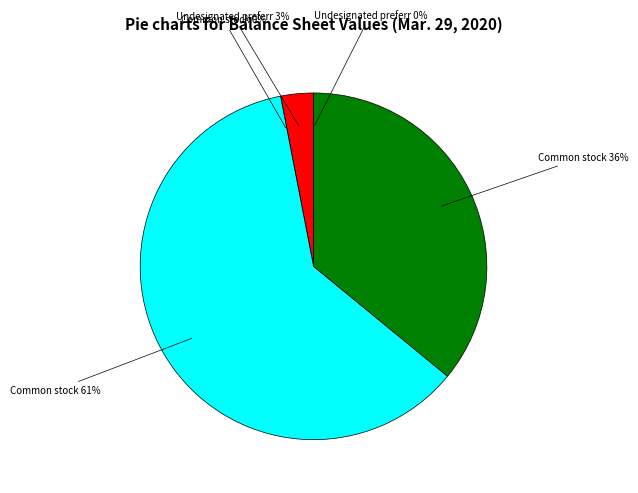

Does Common stock, shares authorized represent more than half of the total?

Yes